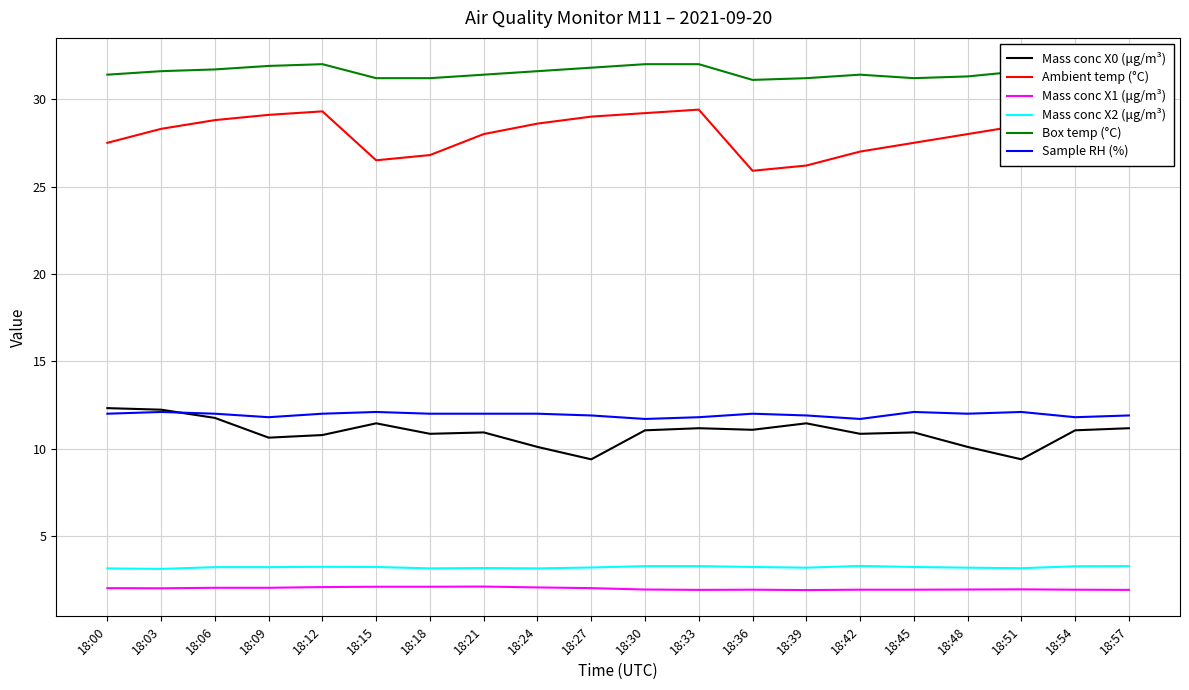

What is the lowest value of the Mass conc X1 (μg/m³) series?

1.9